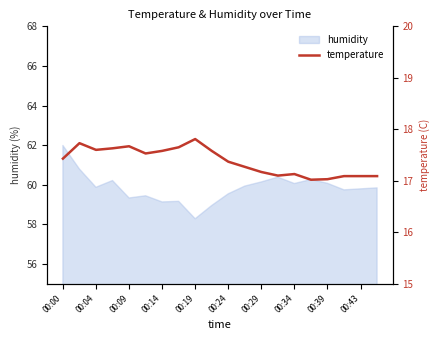

What is the highest value of the humidity series?

62.0